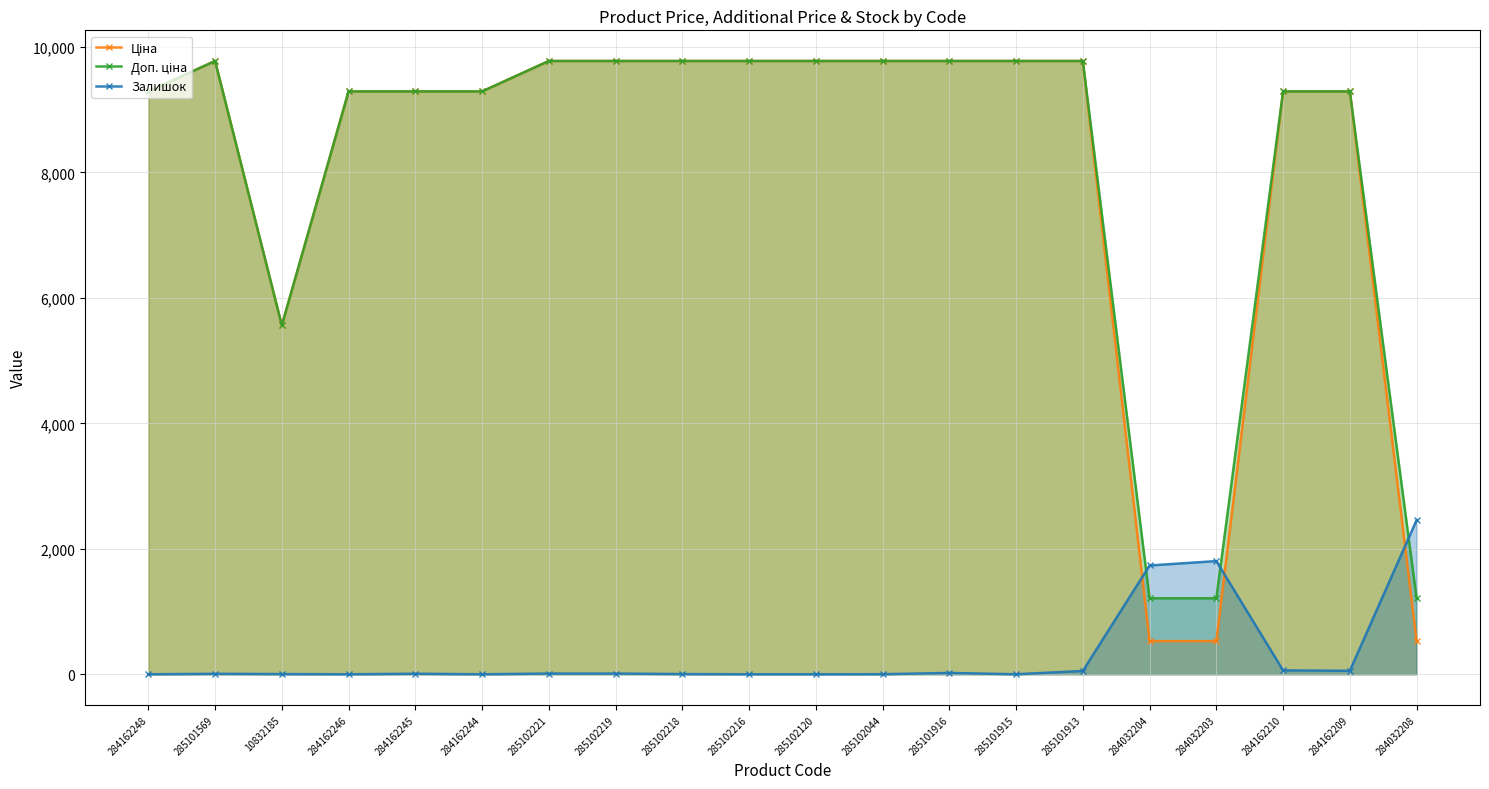

True or false: Доп. ціна and Ціна intersect in this chart.

False